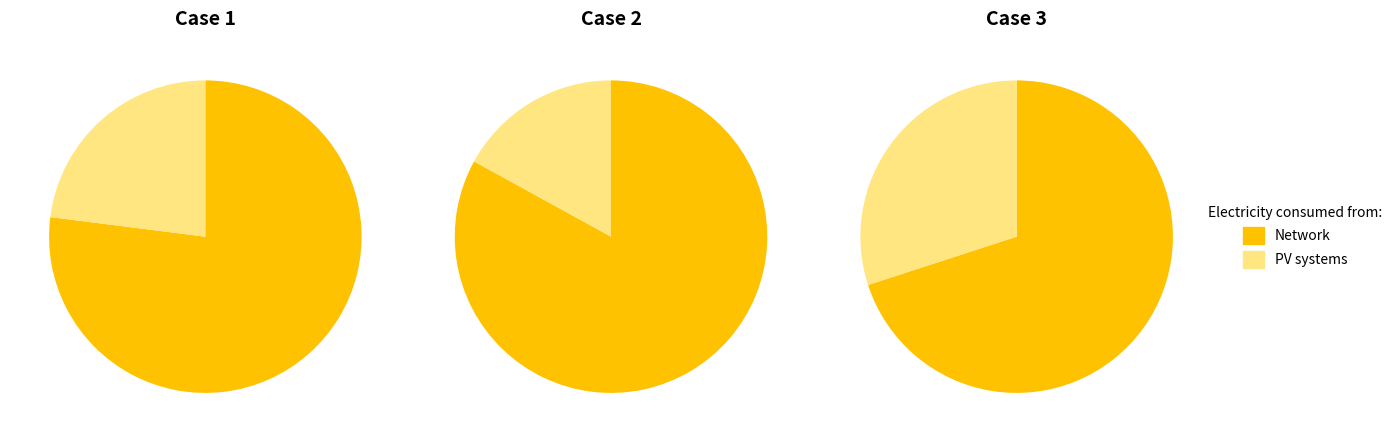

How many segments does this pie chart have?

2